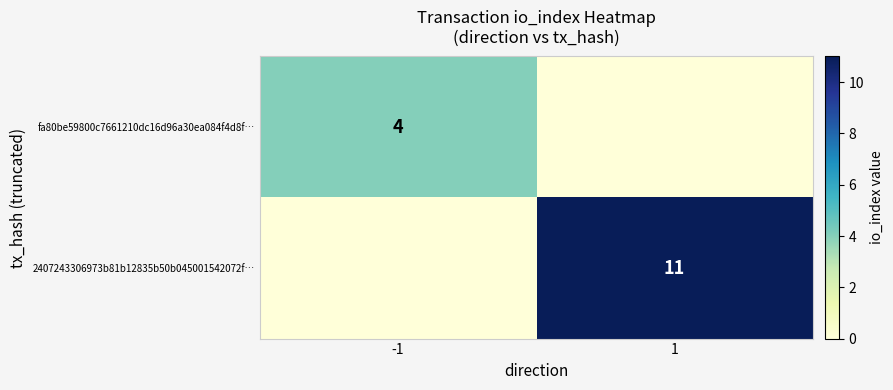

Is it true that fa80be59800c7661210dc16d96a30ea084f4d8f… equals 4 at -1?

True